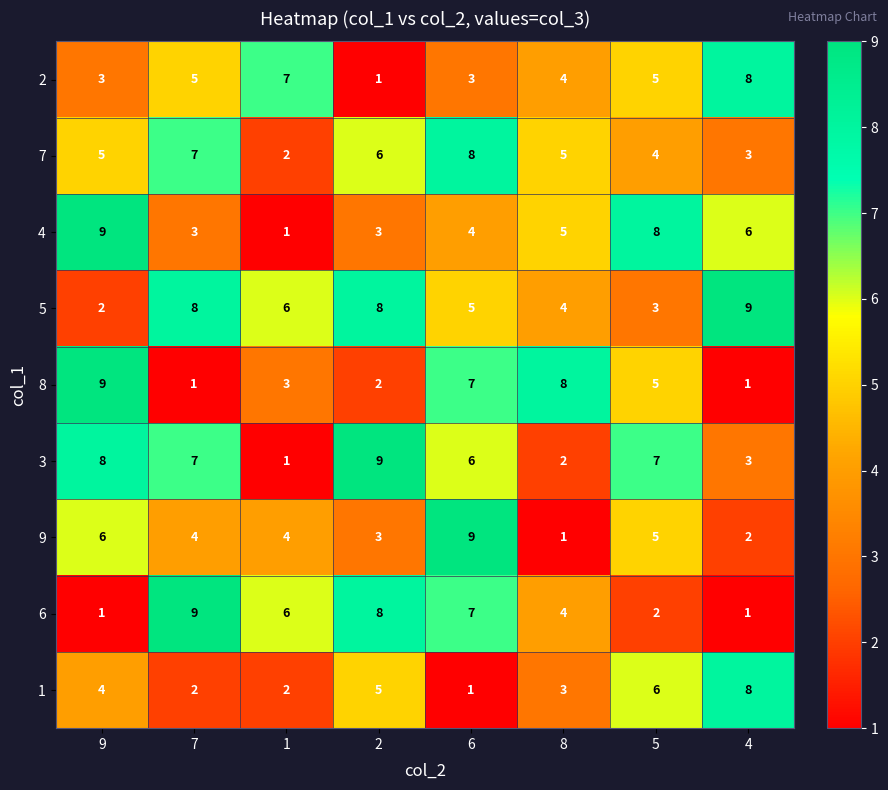

At which label does 6 first exceed 6?

7